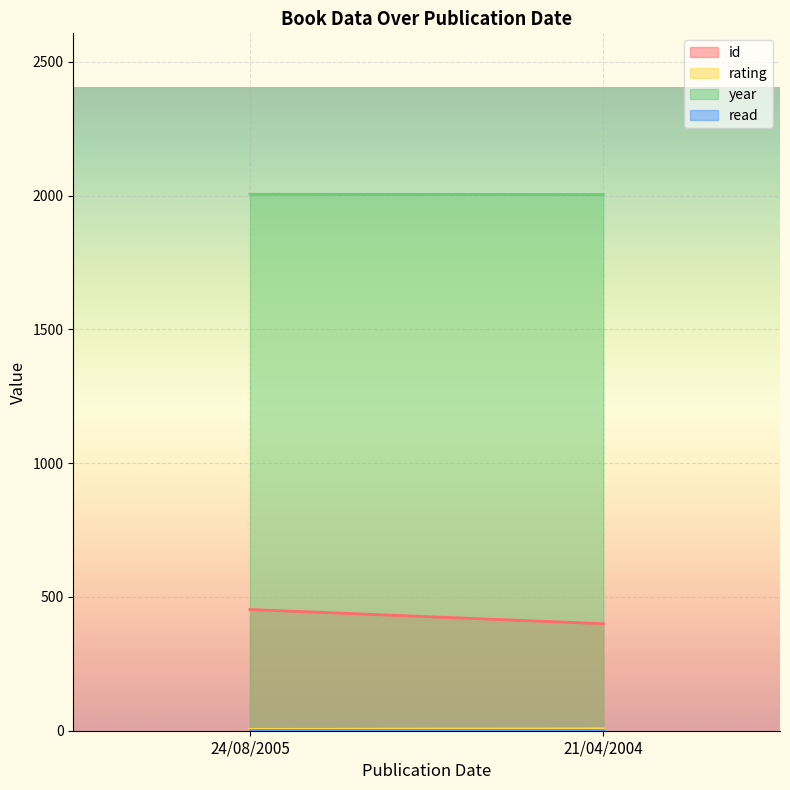

What position from the right is 24/08/2005?

2